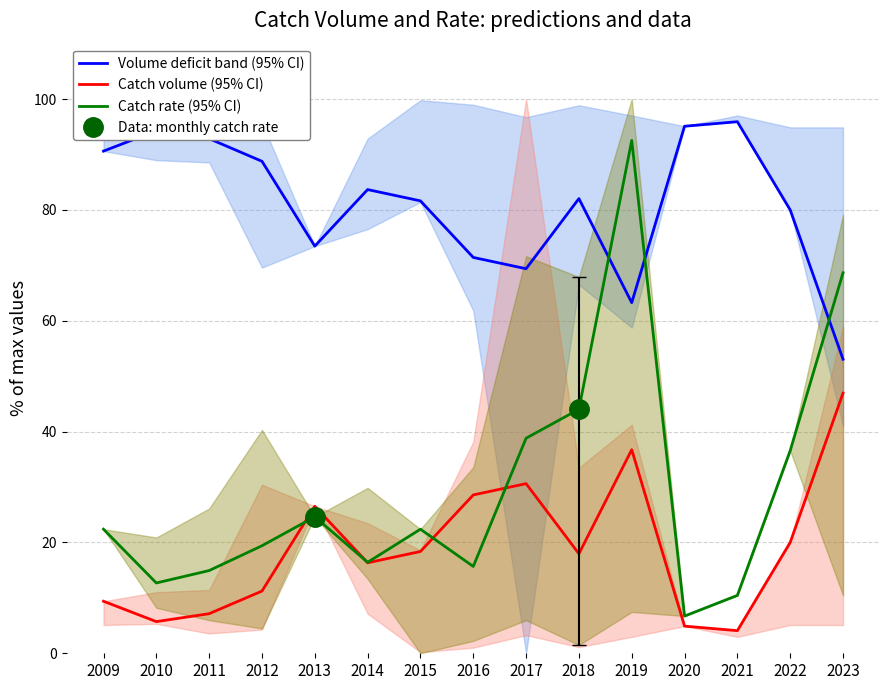

Reading right to left, transcribe all the data shown in this chart.

Volume deficit band (95% CI): 53.1	80.0	95.9	95.1	63.3	82.0	69.4	71.4	81.6	83.7	73.5	88.8	92.9	94.3	90.6
Catch volume (95% CI): 46.9	20.0	4.1	4.9	36.7	18.0	30.6	28.6	18.4	16.3	26.5	11.2	7.1	5.7	9.4
Catch rate (95% CI): 68.7	36.6	10.4	6.7	92.5	44.0	38.8	15.7	22.4	16.4	24.6	19.4	14.9	12.7	22.4